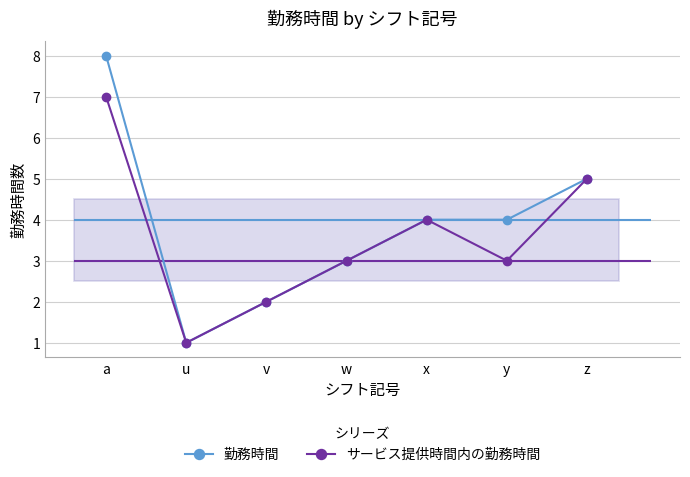

What is the sum of all 勤務時間 values?

27